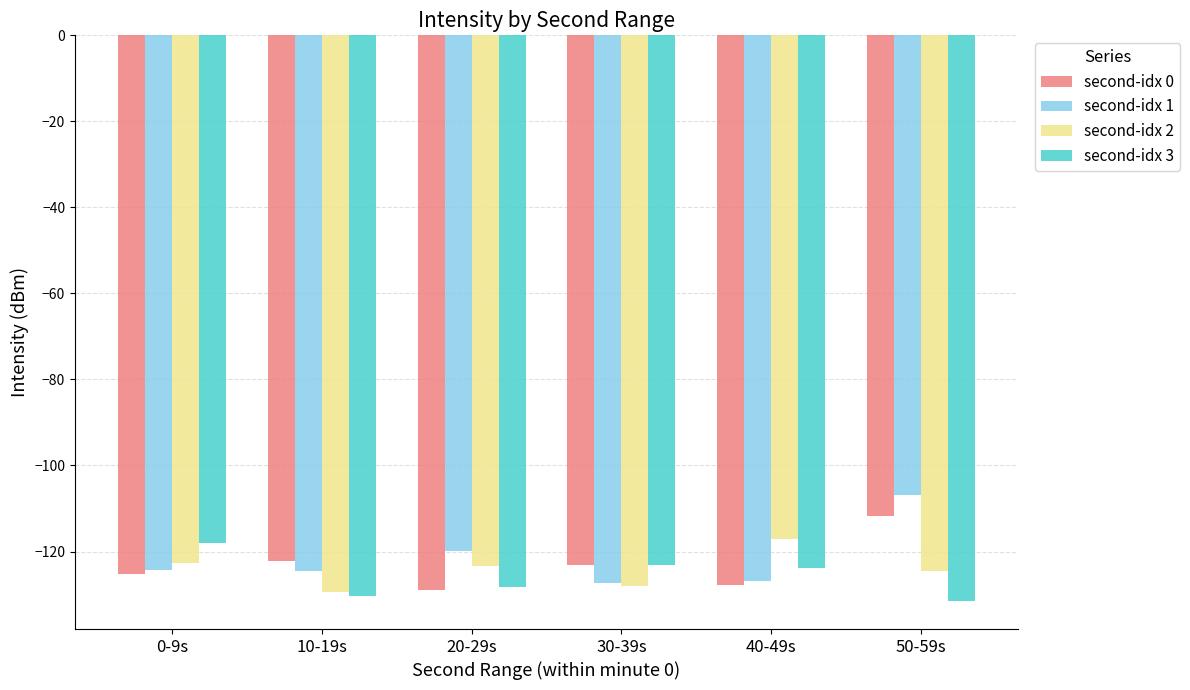

Read the second-idx 0 value at 50-59s.

-111.8